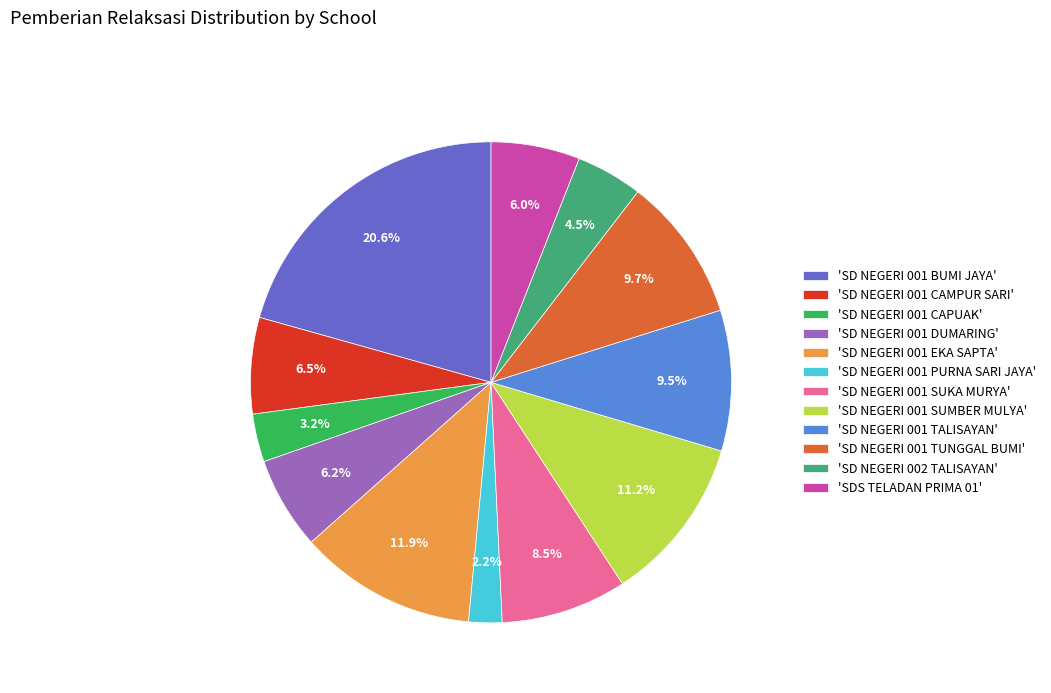

Which slice is the smallest?

'SD NEGERI 001 PURNA SARI JAYA'